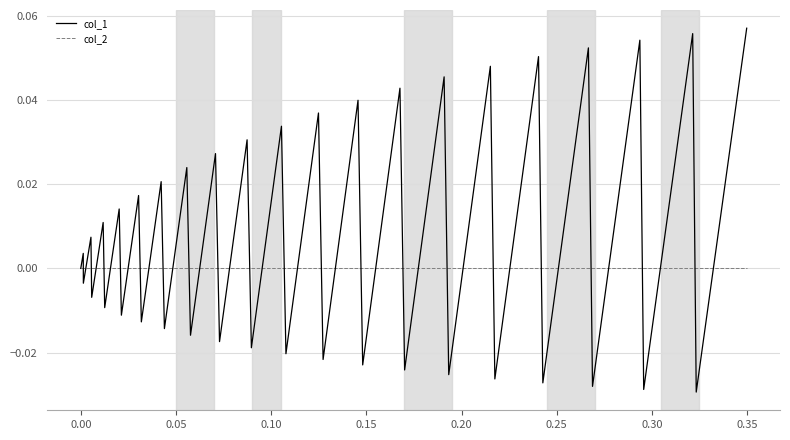

Which series has the widest spread of values?

col_1